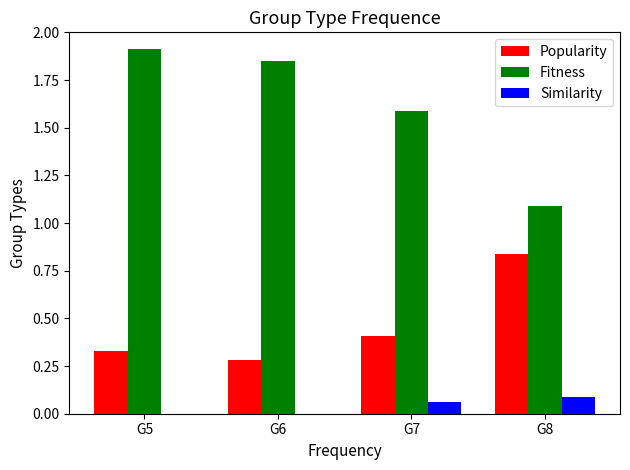

The value of Popularity at G7 is 0.7. True or false?

False